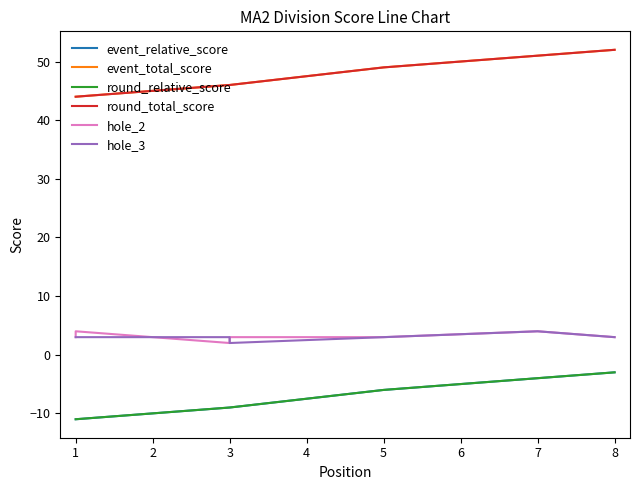

What are all the series names shown in the legend?

event_relative_score, event_total_score, round_relative_score, round_total_score, hole_2, hole_3